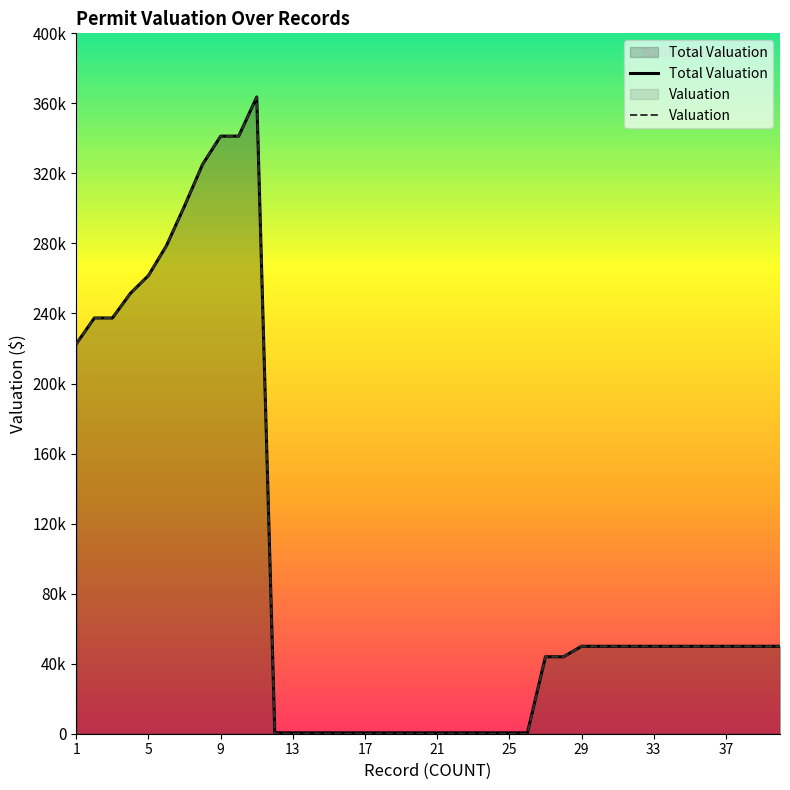

True or false: Total Valuation and Valuation cross at least once.

False